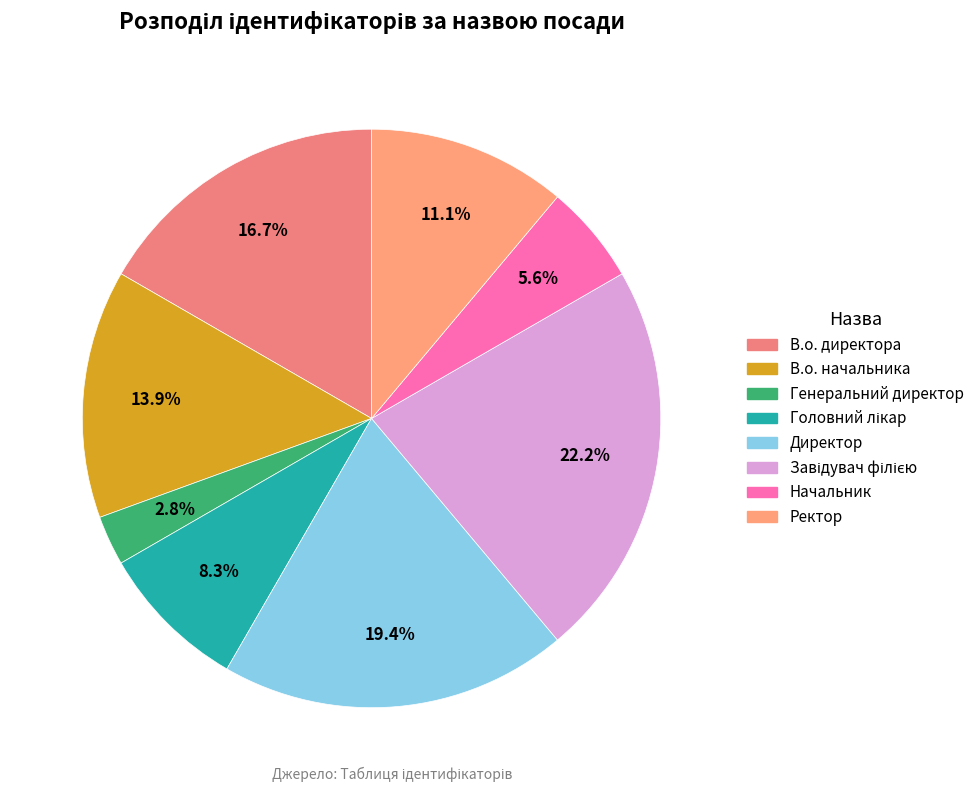

Is the sum of Завідувач філією and Директор greater than half?

No